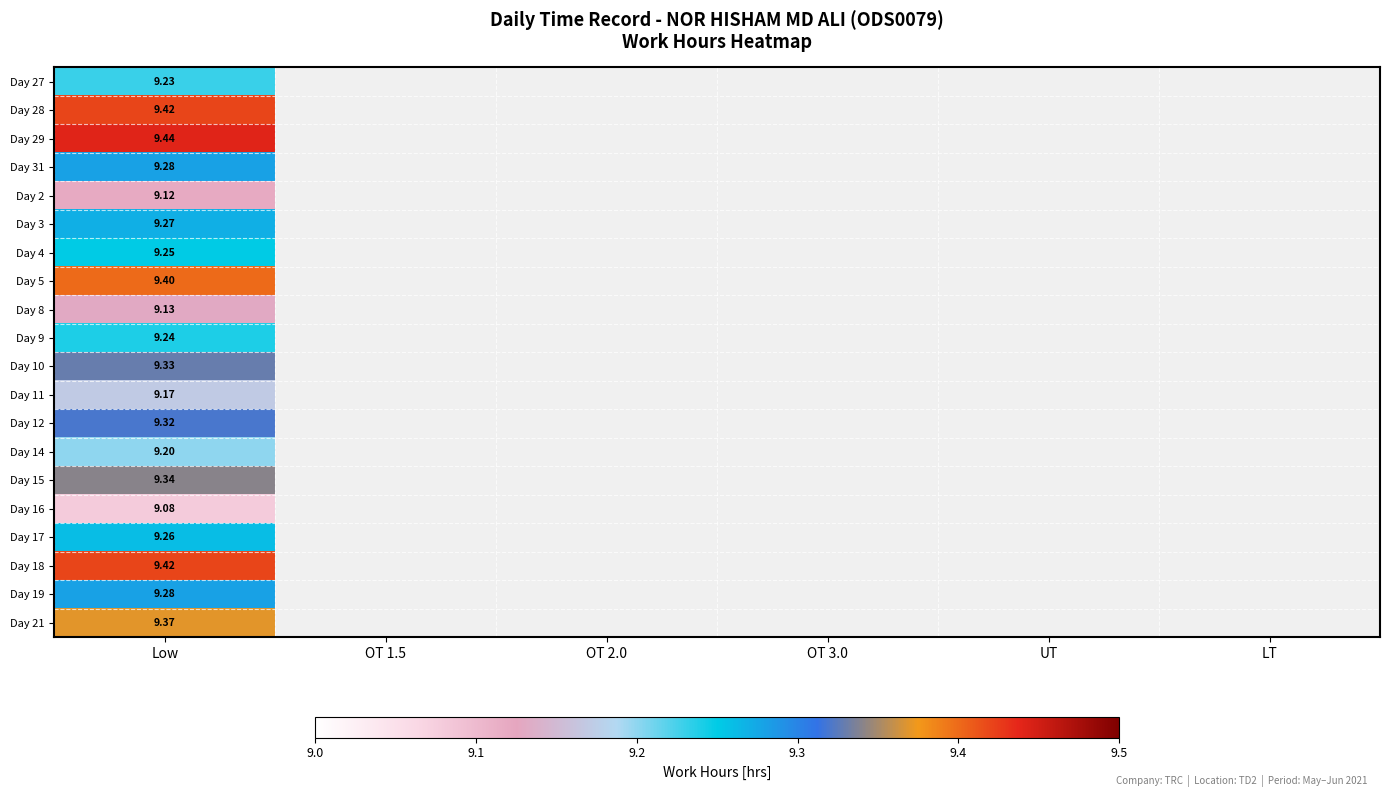

What is the maximum value for Day 14?

9.2